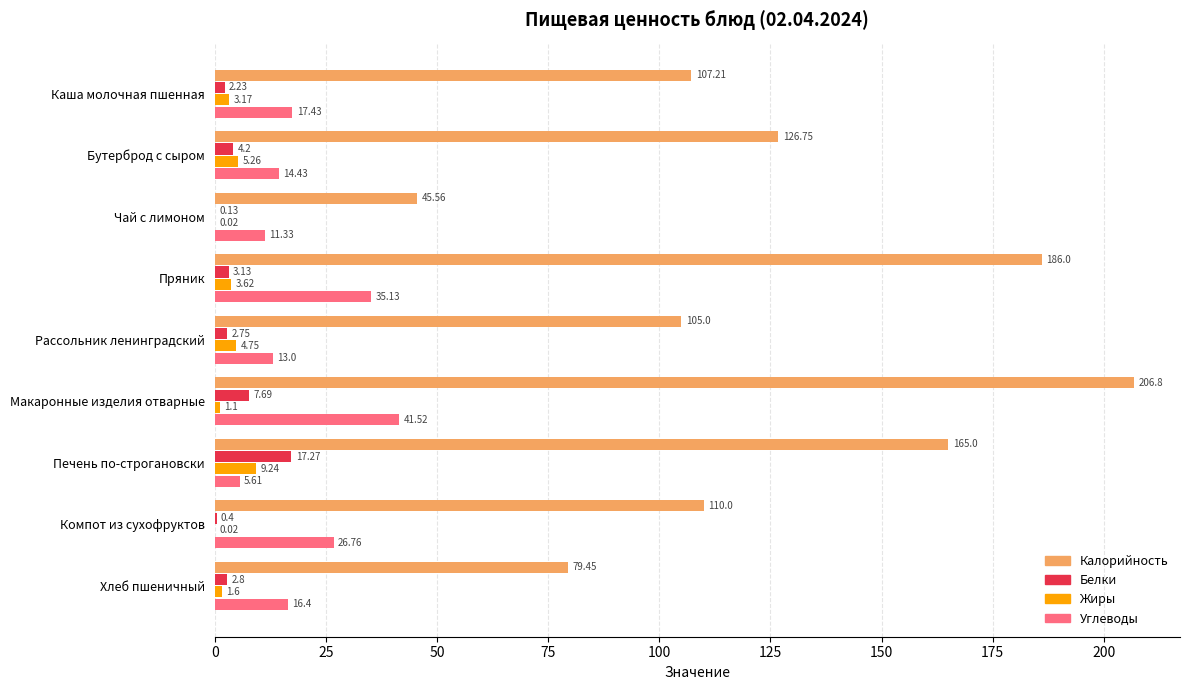

Which series has the largest total across all categories?

Калорийность